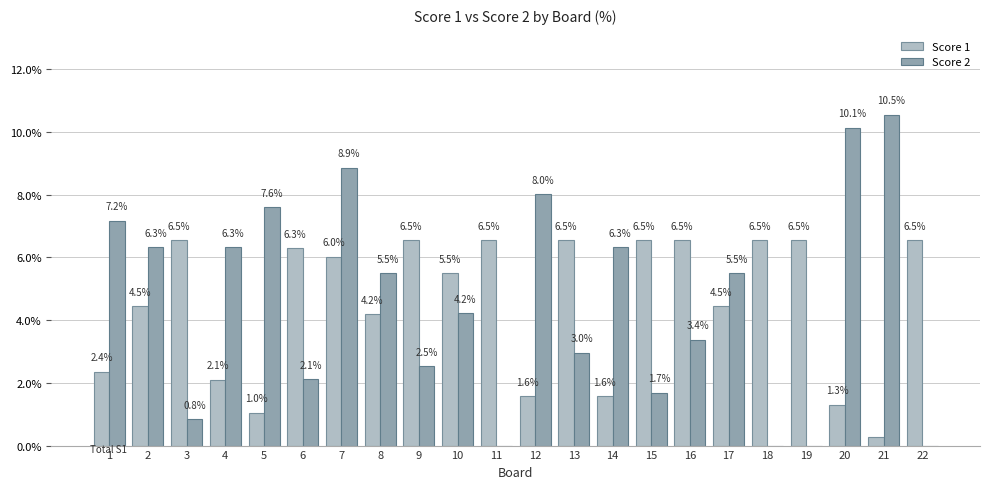

At which category is the sum across all series the highest?

7